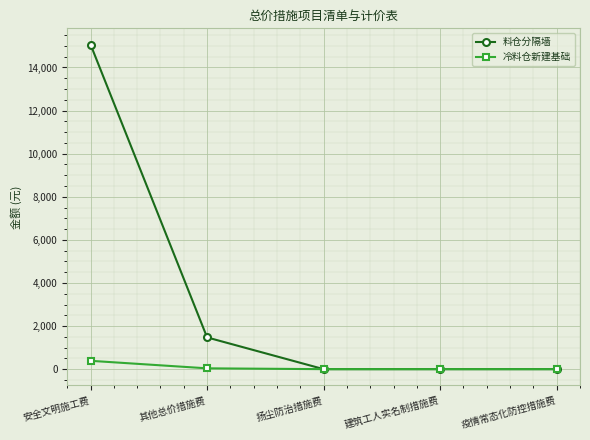

At 其他总价措施费, list the series in order from largest to smallest.

料仓分隔墙, 冷料仓新建基础